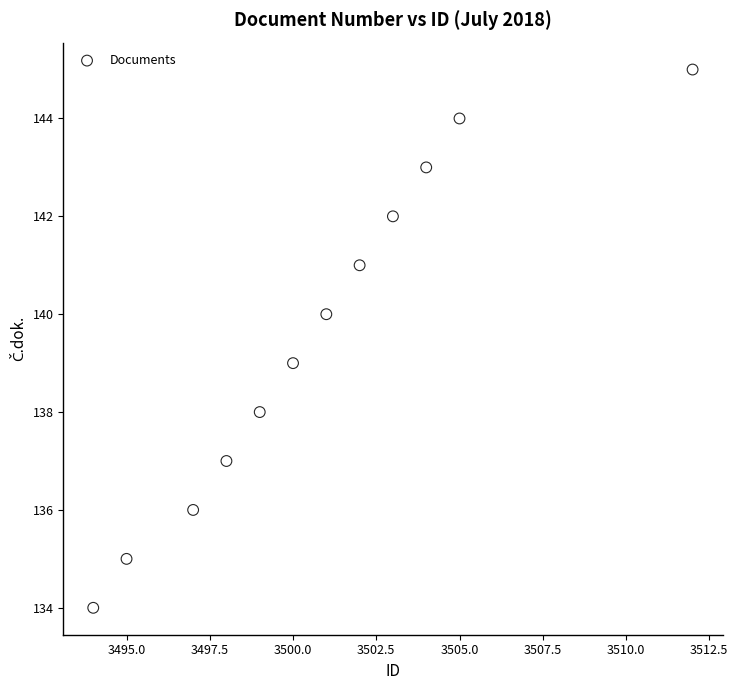

What is the average Y value?

140